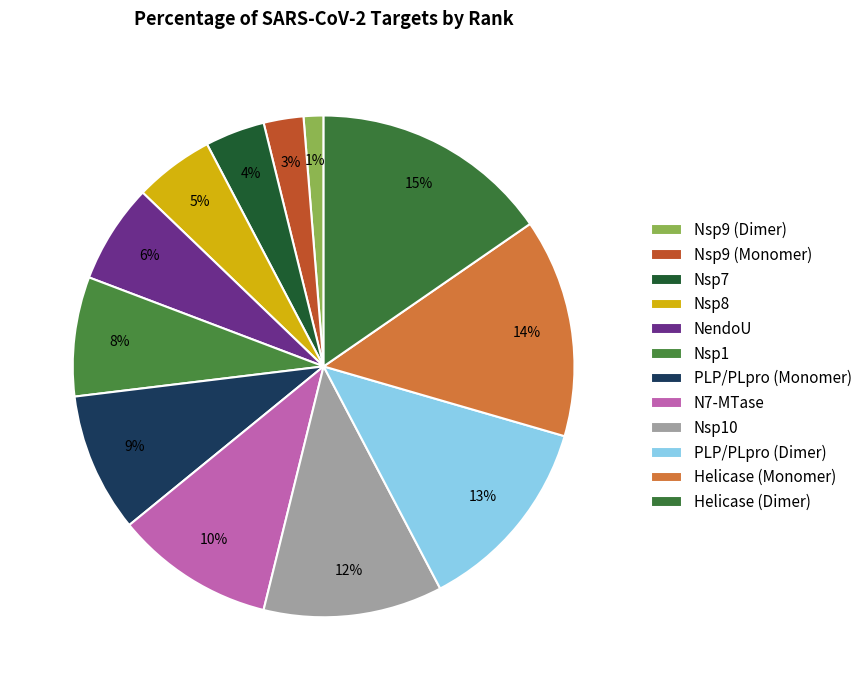

Which slice is the smallest?

Nsp9 (Dimer)